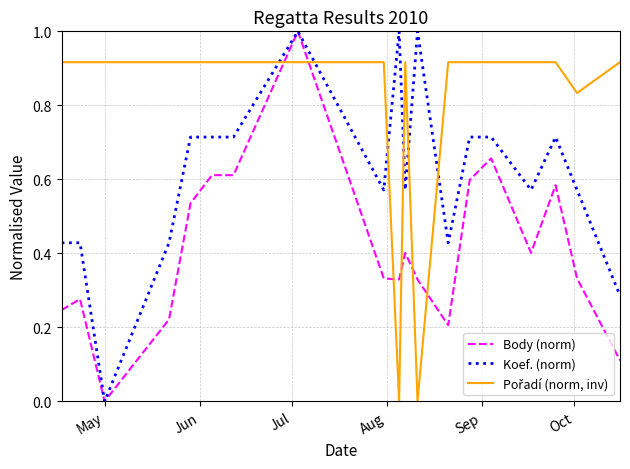

What is the highest value of the Body (norm) series?

1.0